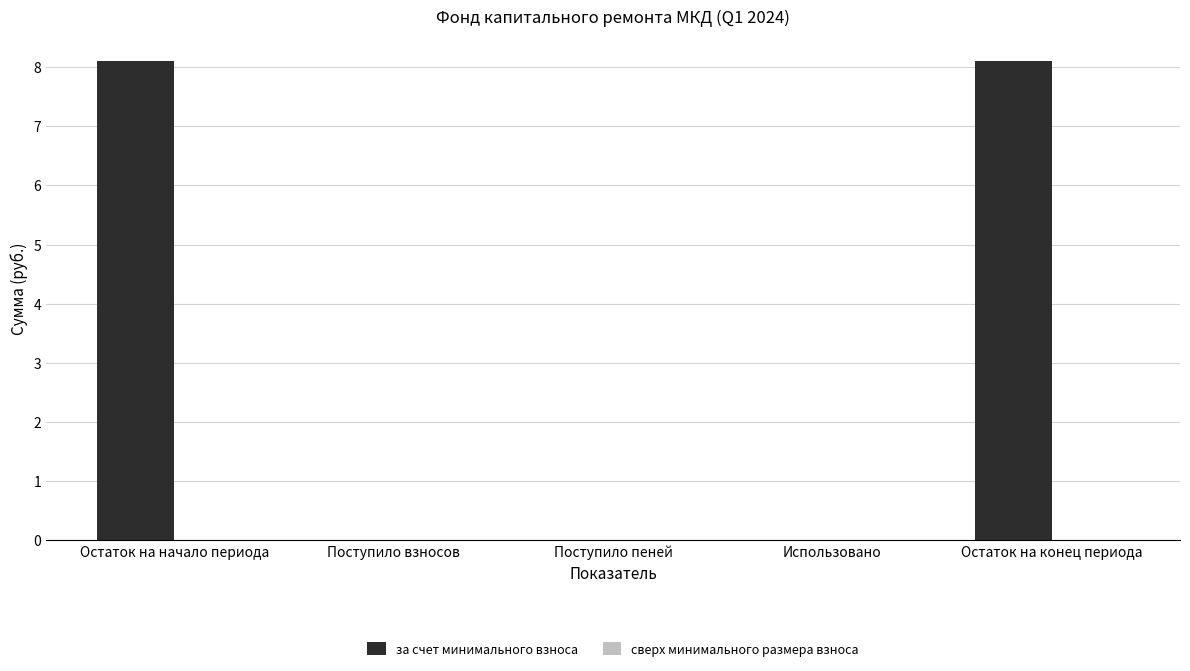

Reading left to right, extract all data points from this chart.

Остаток на начало периода=8.1	Поступило взносов=0.0	Поступило пеней=0.0	Использовано=0.0	Остаток на конец периода=8.1